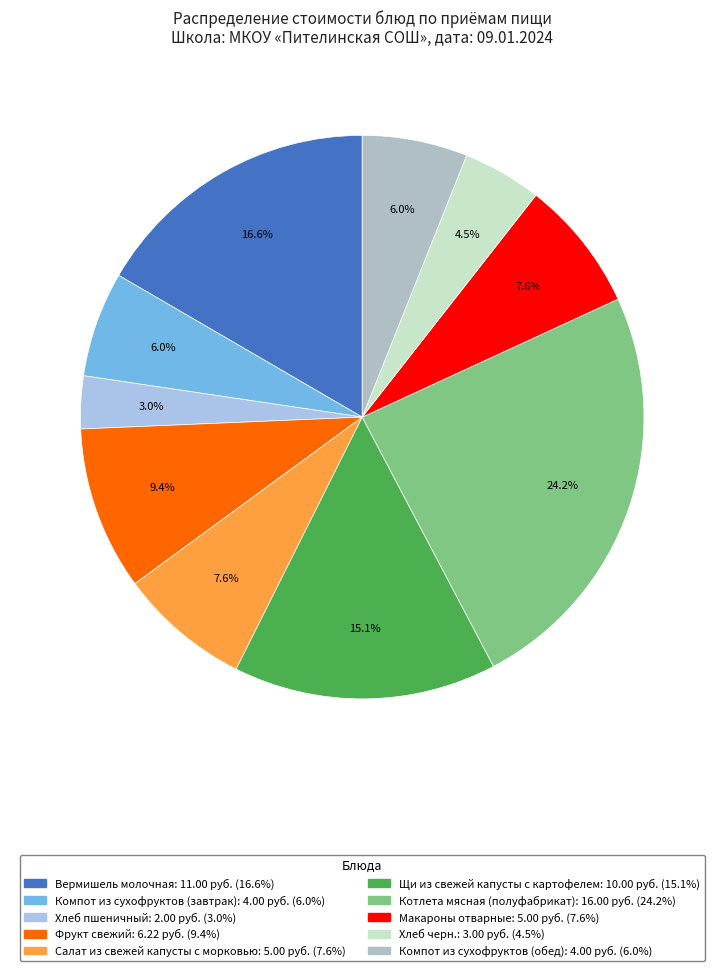

Which slice is the largest?

Котлета мясная (полуфабрикат)